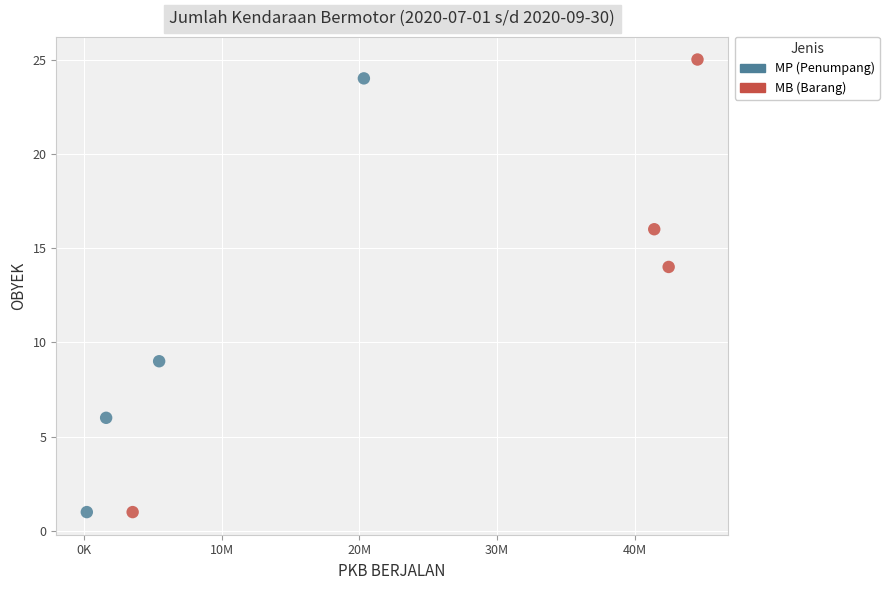

What are all the series names shown in the legend?

MP (Penumpang), MB (Barang)